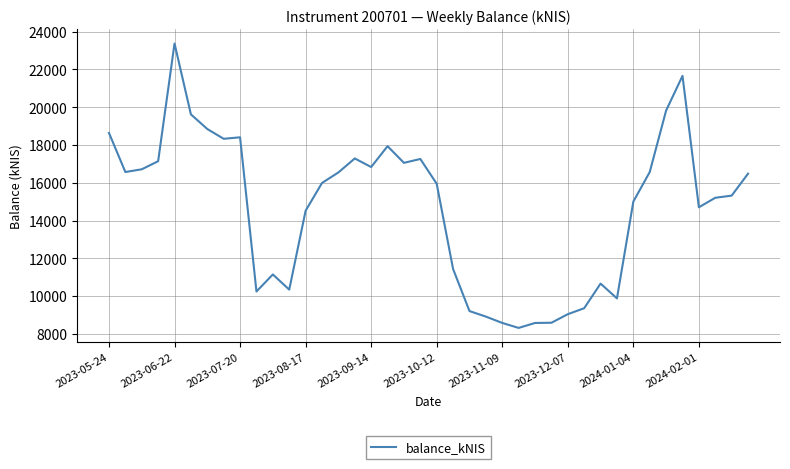

How many lines are shown in the chart?

1